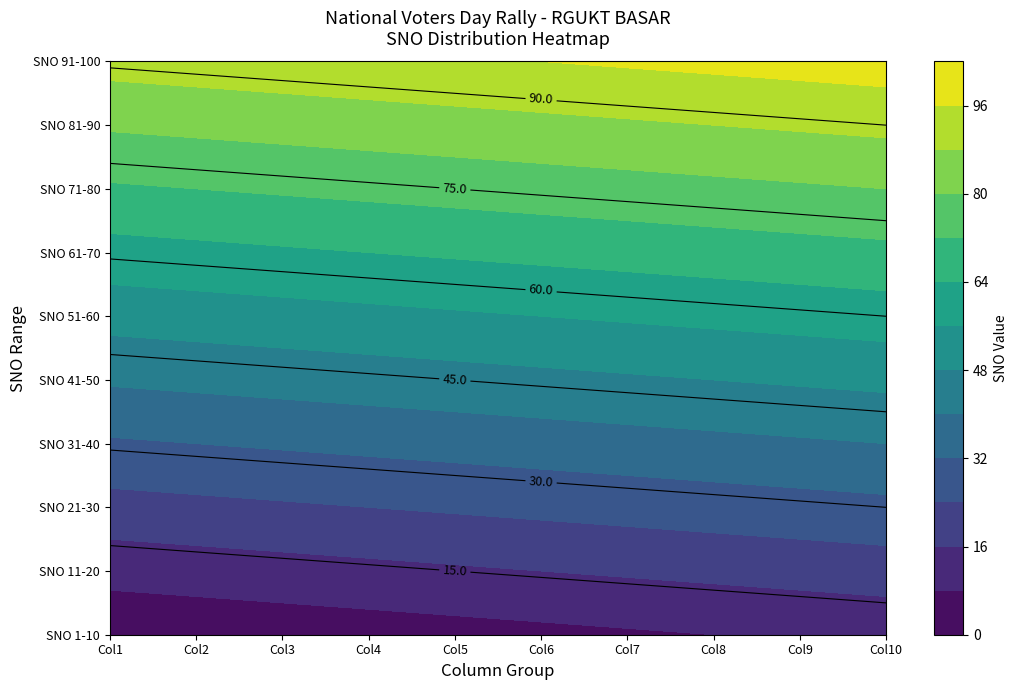

Reading left to right, what are all the values shown in this chart?

1-10: 1	2	3	4	5	6	7	8	9	10
11-20: 11	12	13	14	15	16	17	18	19	20
21-30: 21	22	23	24	25	26	27	28	29	30
31-40: 31	32	33	34	35	36	37	38	39	40
41-50: 41	42	43	44	45	46	47	48	49	50
51-60: 51	52	53	54	55	56	57	58	59	60
61-70: 61	62	63	64	65	66	67	68	69	70
71-80: 71	72	73	74	75	76	77	78	79	80
81-90: 81	82	83	84	85	86	87	88	89	90
91-100: 91	92	93	94	95	96	97	98	99	100